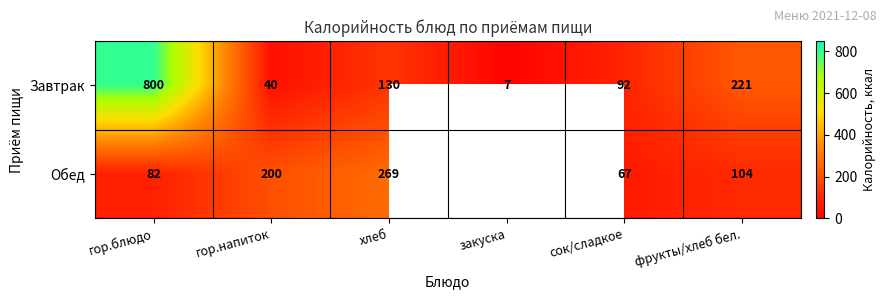

True or false: Обед has a value of 43 at сок/сладкое.

False